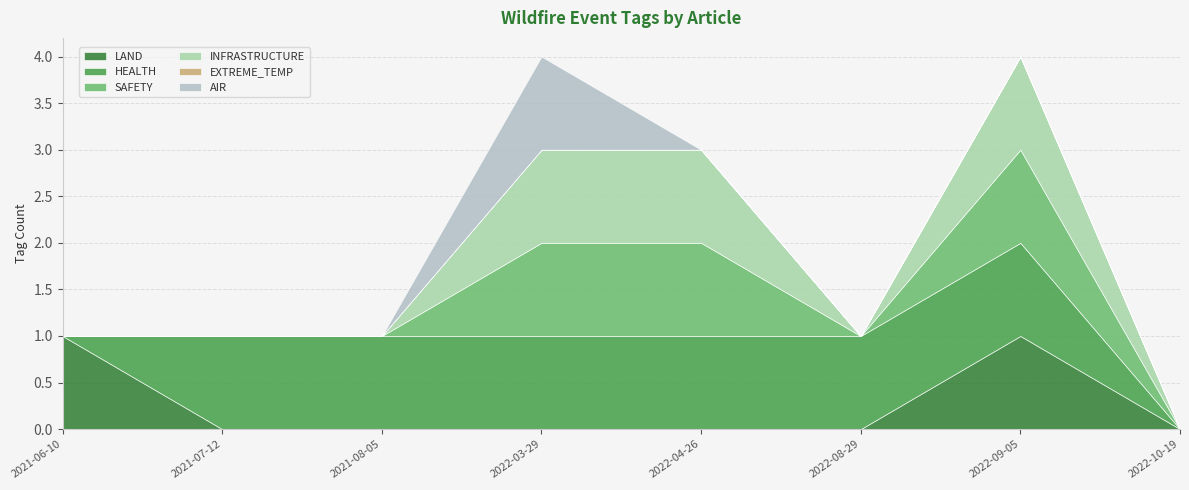

Count the LAND values in the range 0 to 1.

8